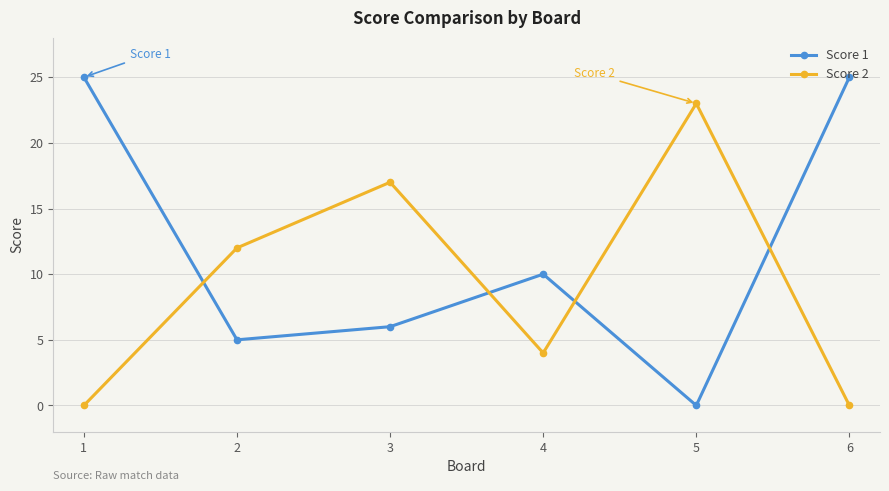

What is the approximate value of Score 1 at 3, to the nearest 5?

5